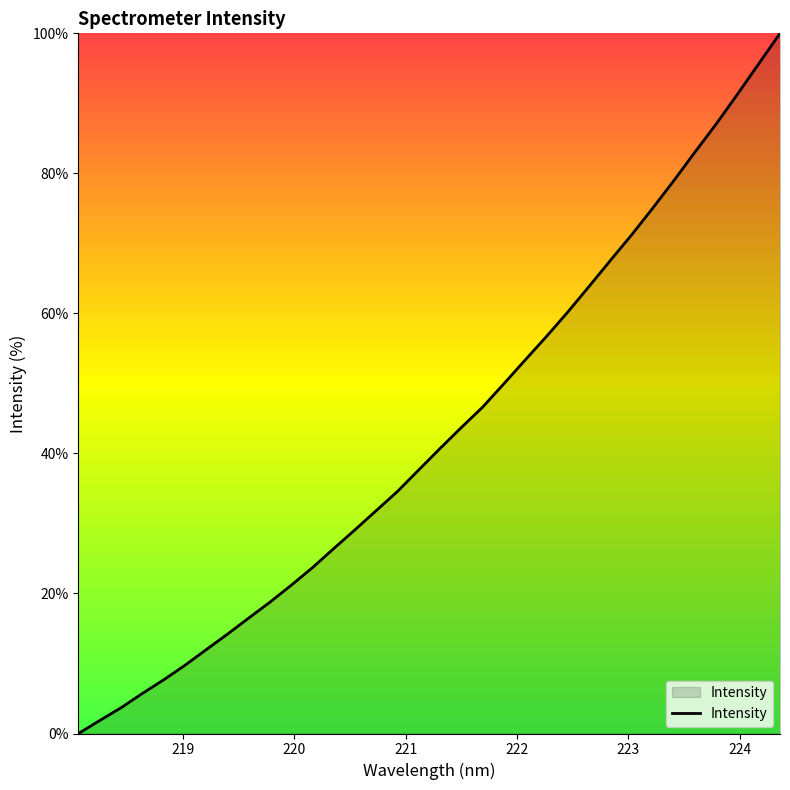

What is the maximum value shown in the chart?

100.0